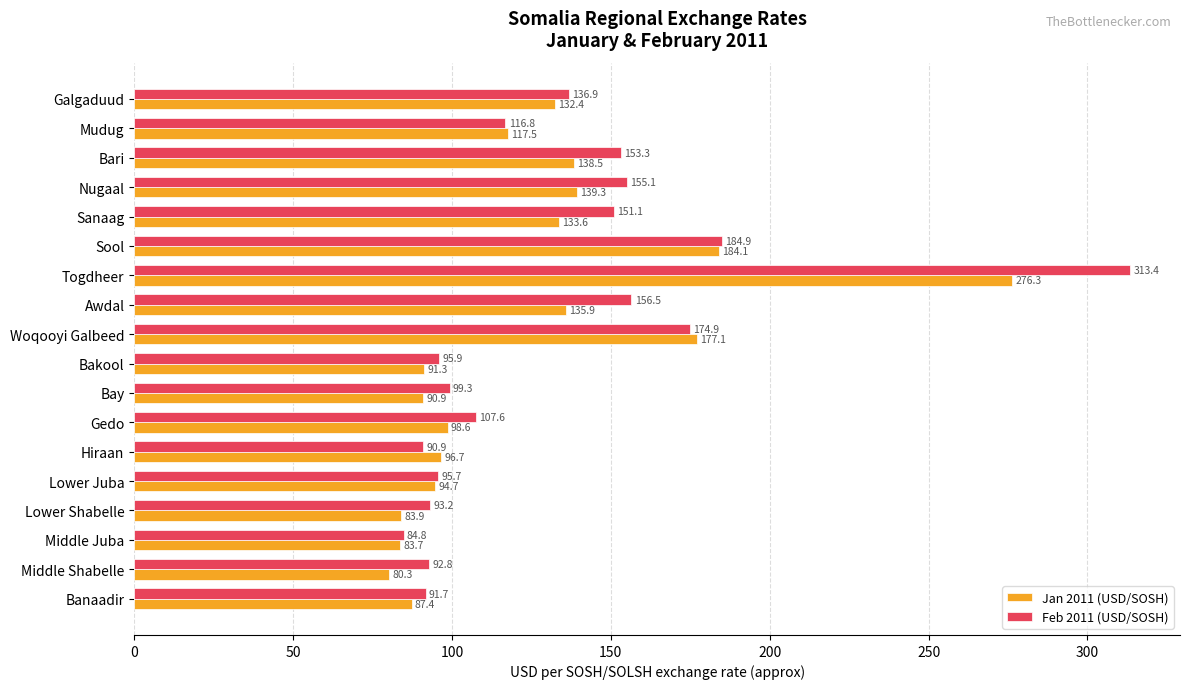

List the labels in order of Feb 2011 (USD/SOSH) value, smallest first.

Middle Juba, Hiraan, Banaadir, Middle Shabelle, Lower Shabelle, Lower Juba, Bakool, Bay, Gedo, Mudug, Galgaduud, Sanaag, Bari, Nugaal, Awdal, Woqooyi Galbeed, Sool, Togdheer